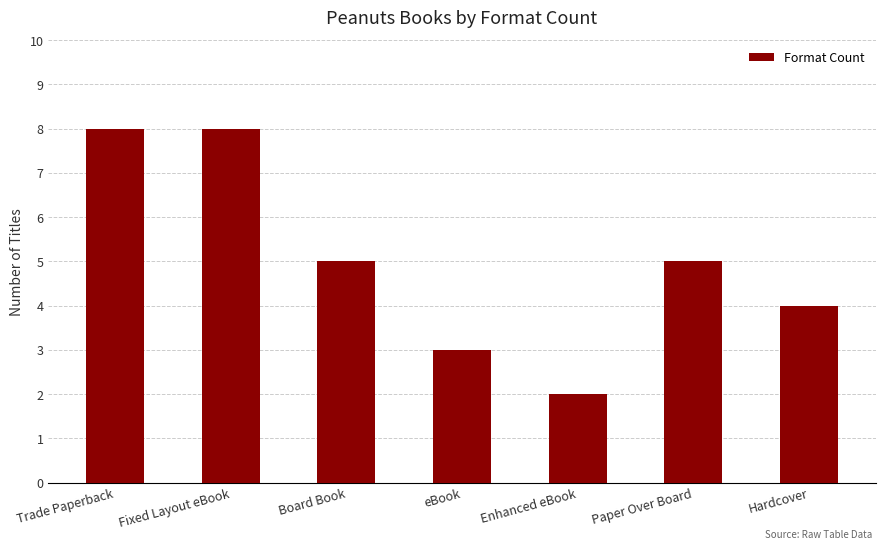

What is the sum of all values?

35